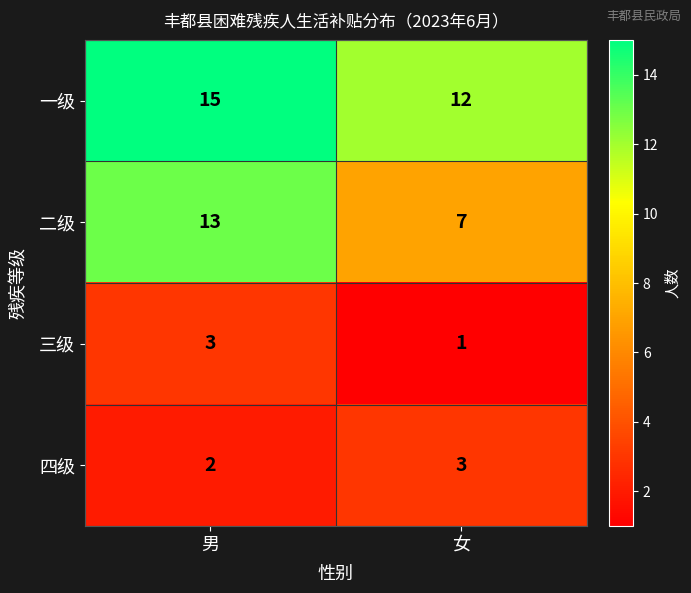

What is the spread (max minus min) of values at 男?

13